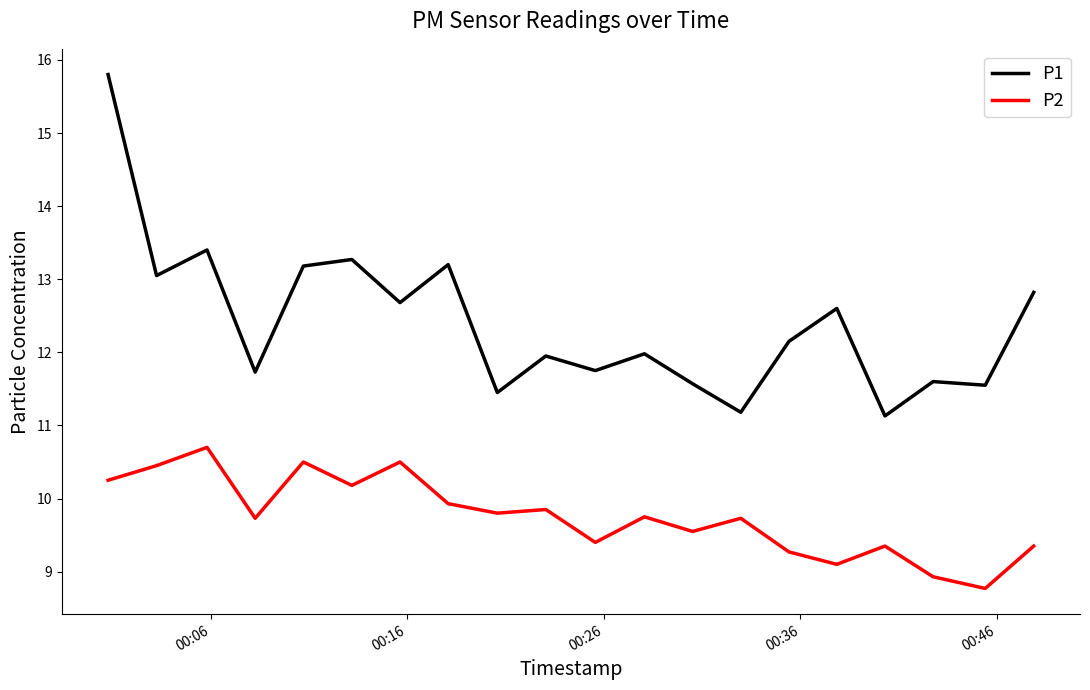

List the series in order of their peak value, highest first.

P1, P2